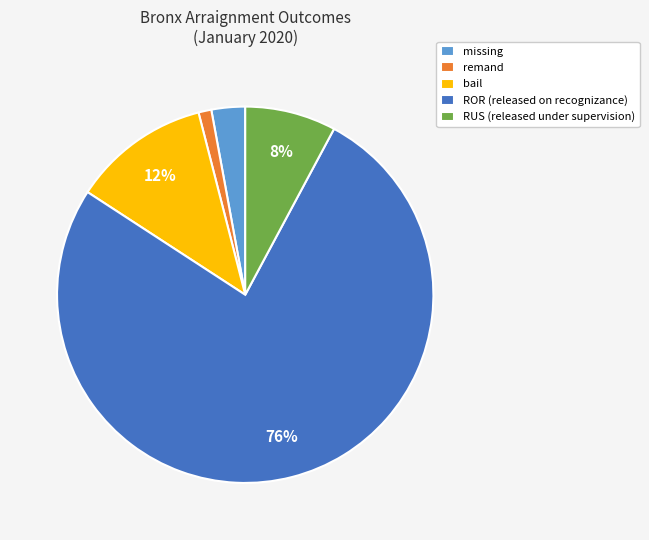

Rank the categories by value from highest to lowest.

ROR, bail, RUS, missing, remand